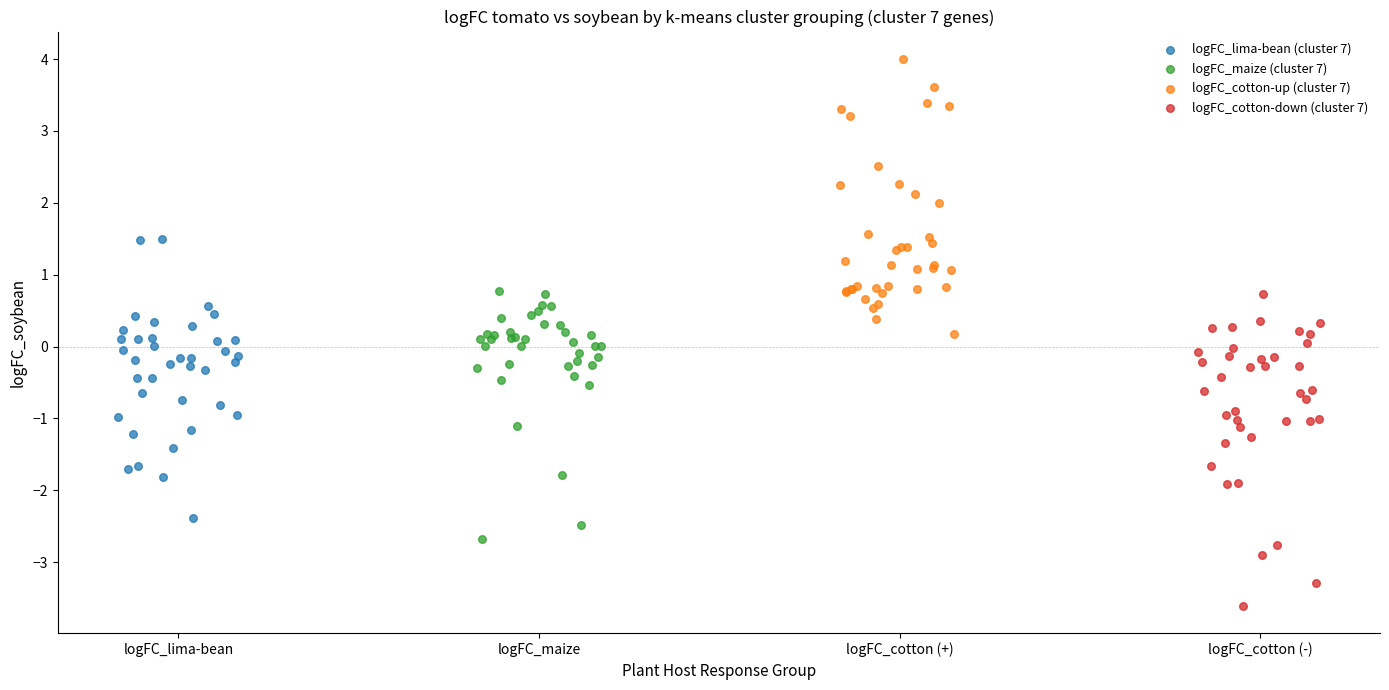

Which series reaches the minimum Y coordinate?

logFC_cotton-down (cluster 7)